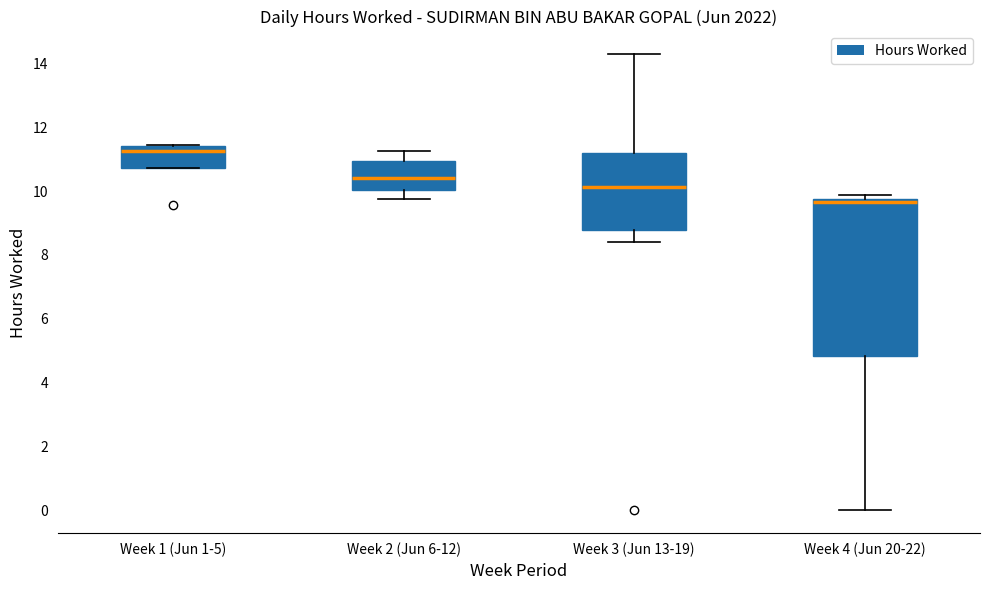

Reading left to right, transcribe this box plot: for each box, give where its median line is, the range the box spans, and where its two whiskers end, as read against the y-axis. The values are not printed on the chart, so give them approximately, as read against the axis.

Week 1 (Jun 1-5): median 11.2, box 10.8 to 11.4, whiskers 10.8 to 11.4
Week 2 (Jun 6-12): median 10.4, box 10.0 to 11.0, whiskers 9.8 to 11.2
Week 3 (Jun 13-19): median 10.2, box 8.8 to 11.2, whiskers 8.4 to 14.2
Week 4 (Jun 20-22): median 9.6, box 4.8 to 9.8, whiskers 0.0 to 9.8 (just above the box's upper edge)